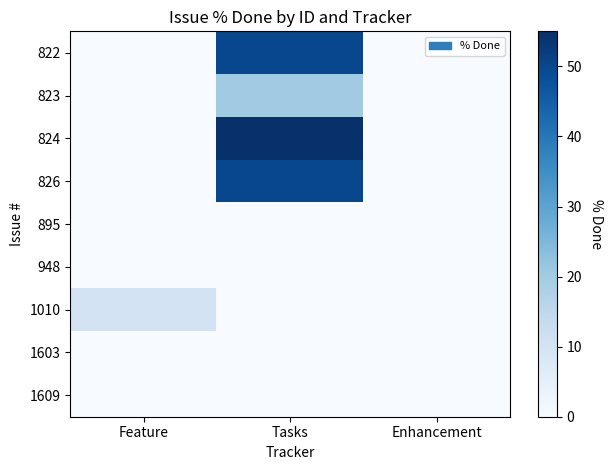

Which series changed the most between Feature and Tasks?

824